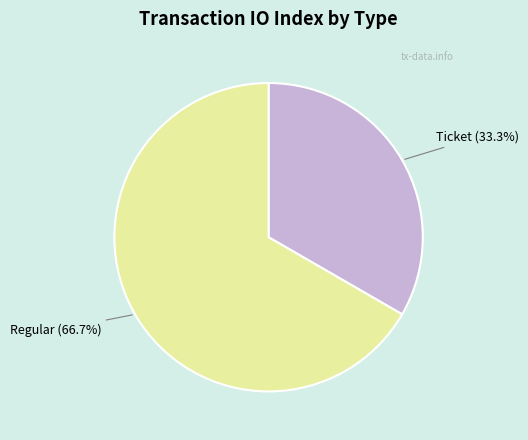

Is the sum of Regular and Ticket greater than half?

Yes